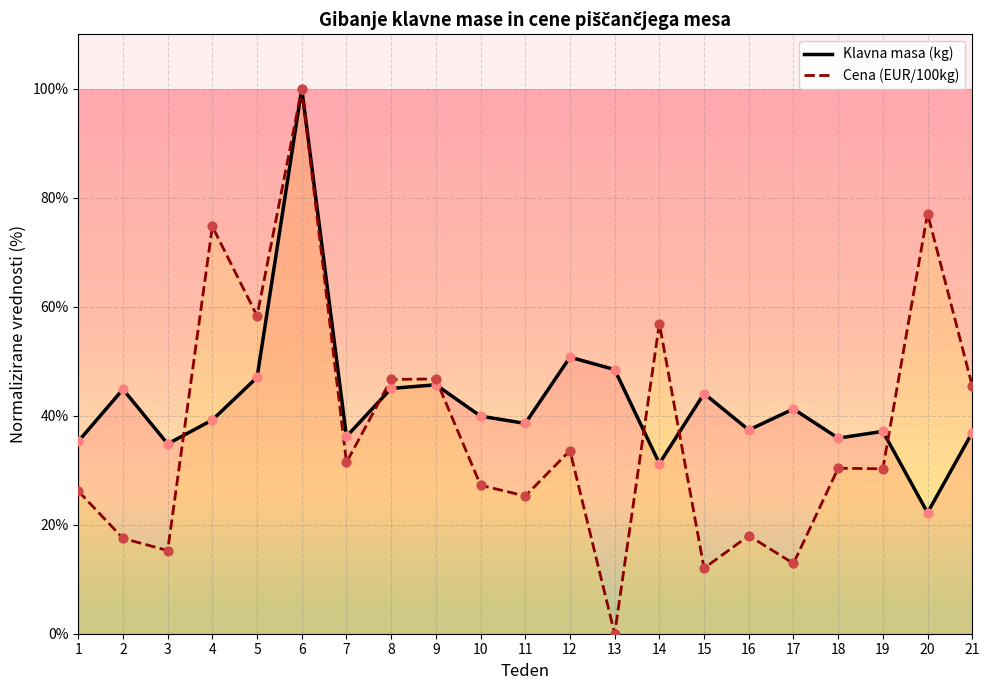

What is the total value across all series at 13?

48.5